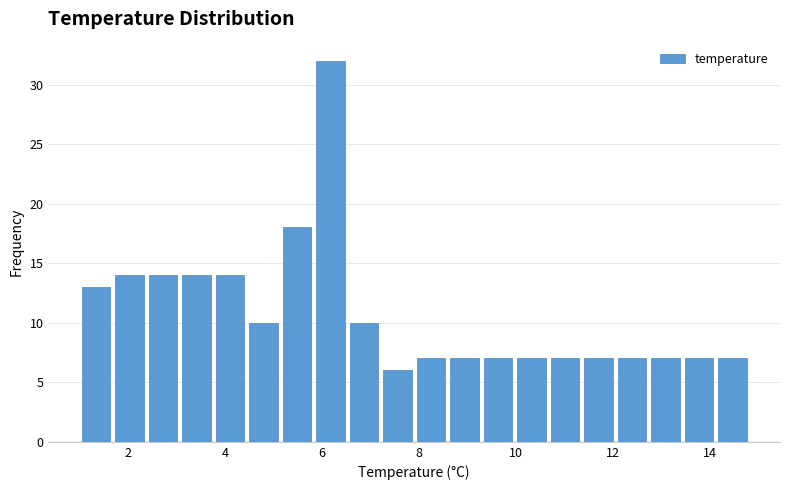

Read against the x-axis, roughly where is the centre of the tallest bar?

6.2